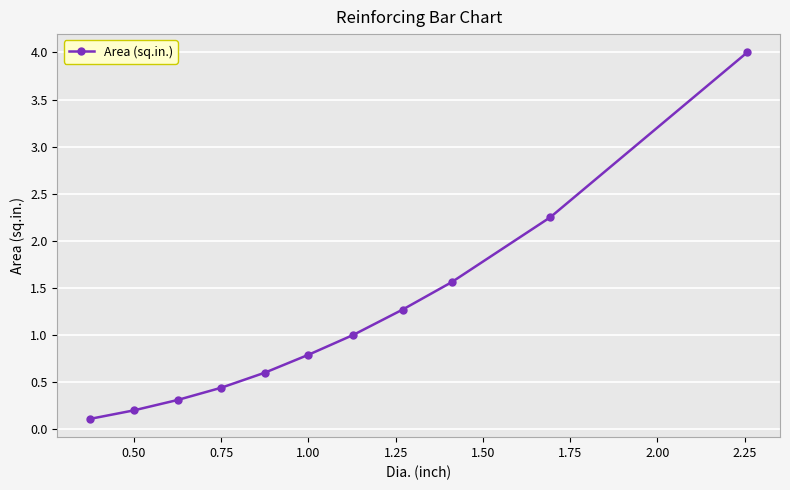

True or false: the data has more than 0 interior local peaks.

False